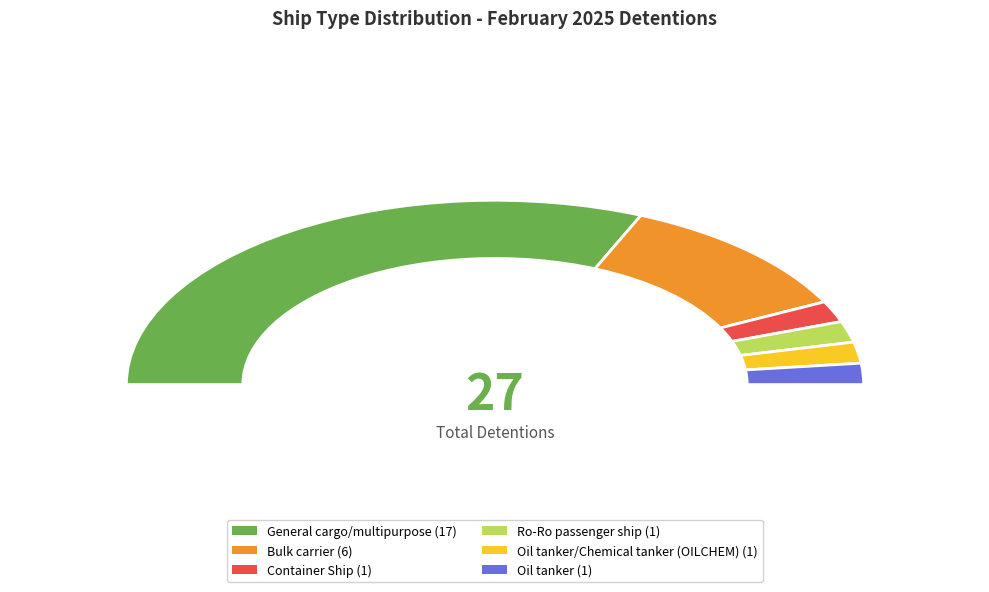

Which slice is the largest?

General cargo/multipurpose